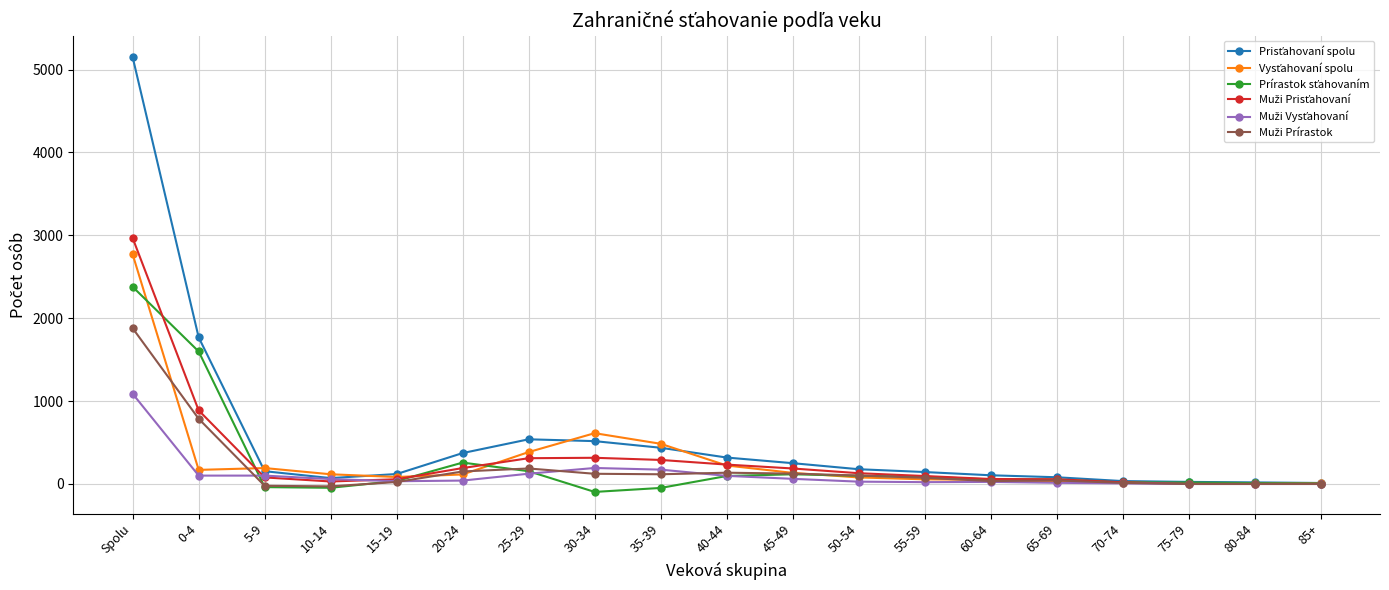

What is the label of the 5th point from the right?

65-69